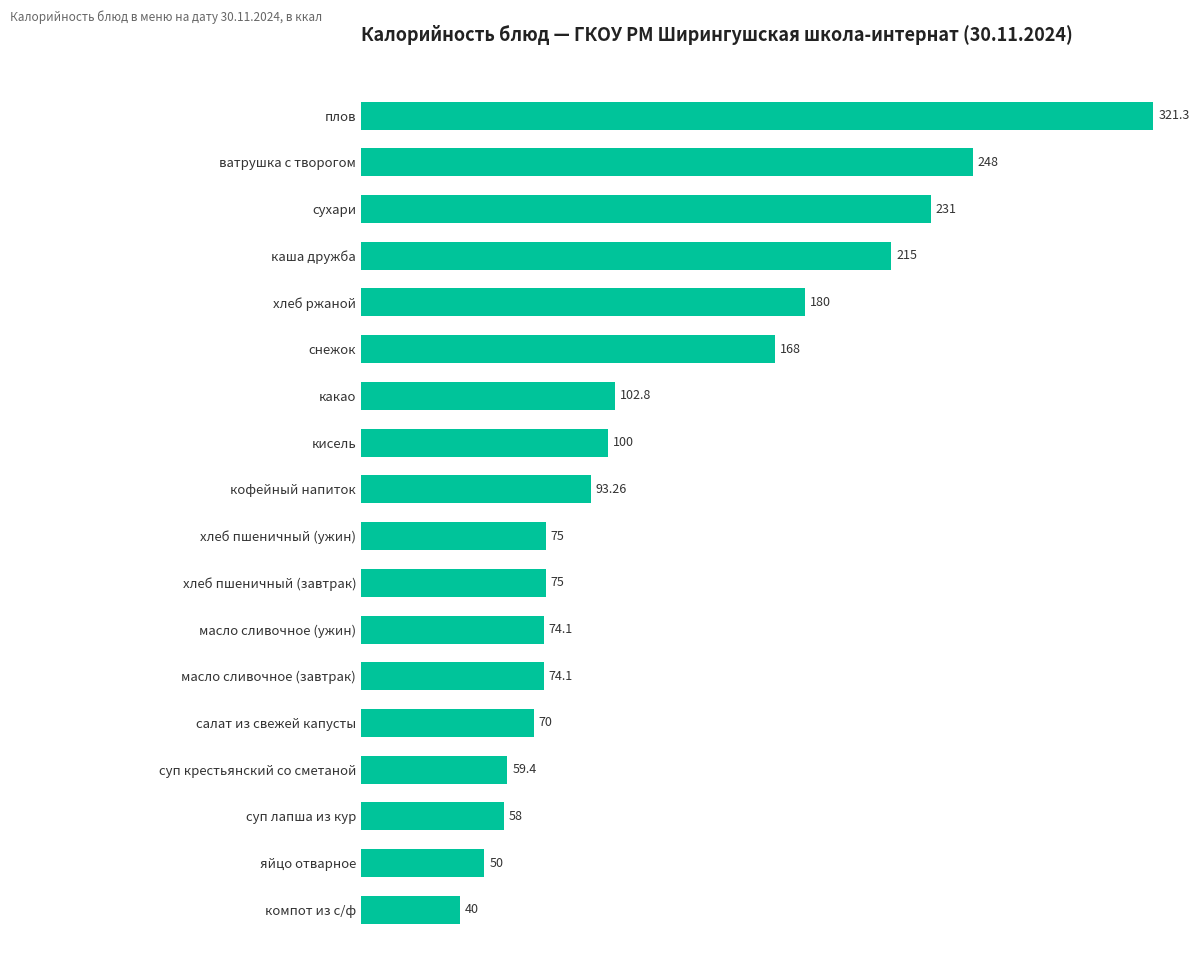

What is the label of the 5th bar from the top?

хлеб ржаной